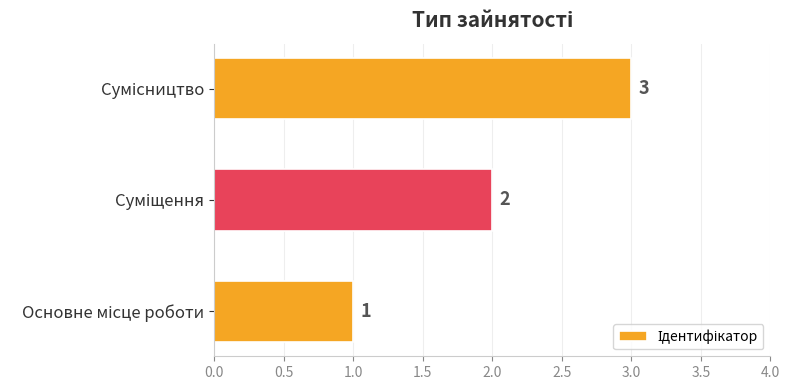

What is the sum of all values?

6